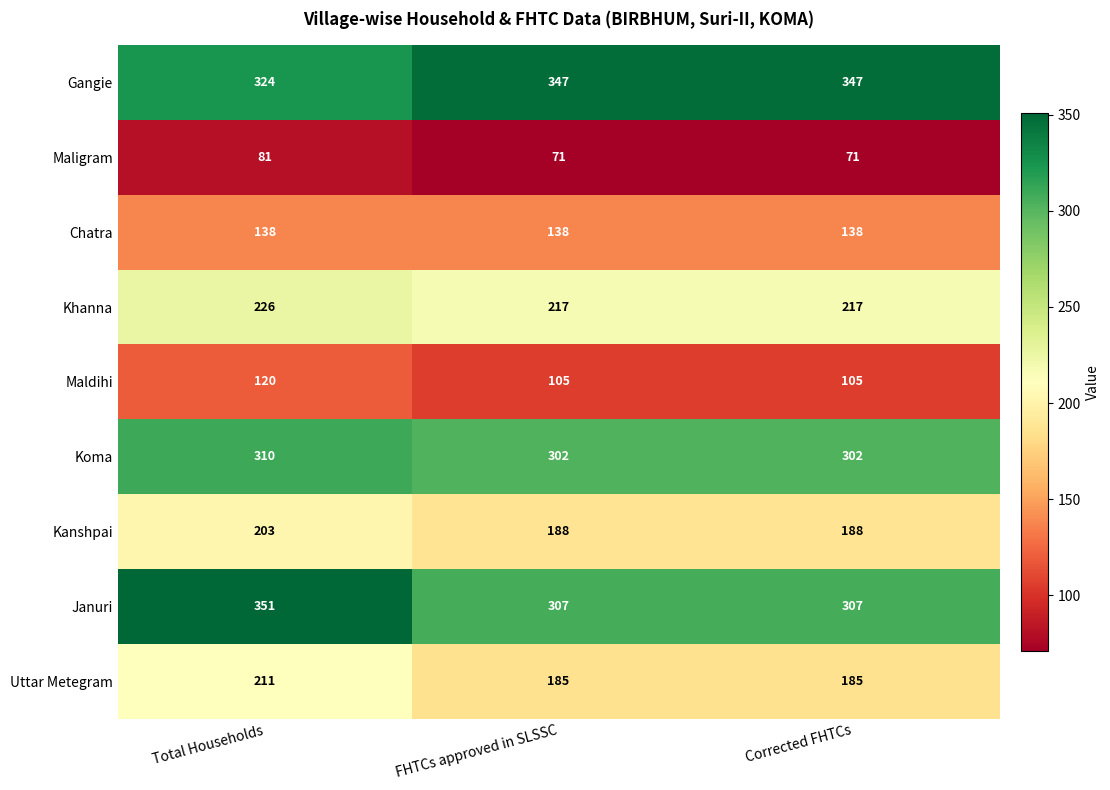

What is the minimum value shown in the chart?

71